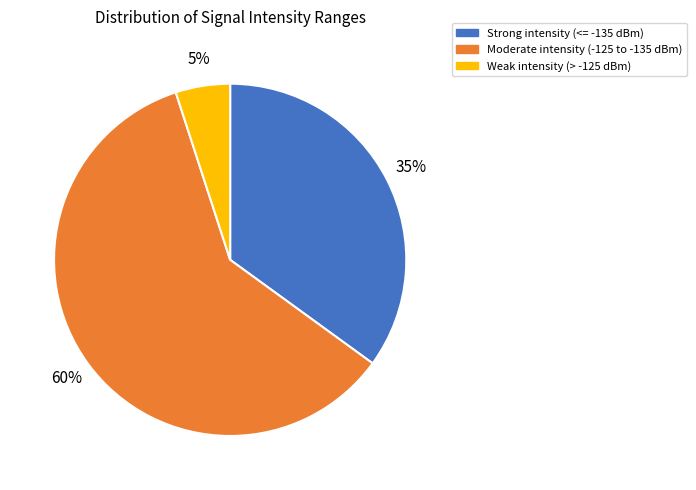

Is there a majority slice in this chart?

Yes